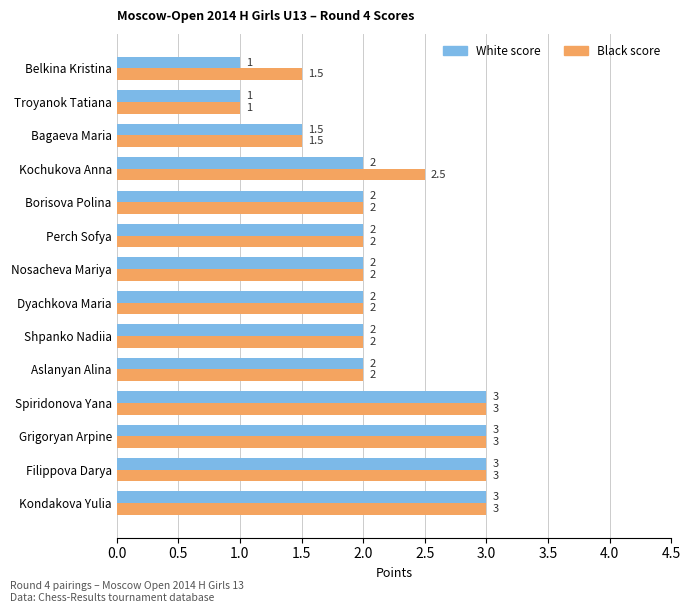

What are all the series names shown in the legend?

White score, Black score